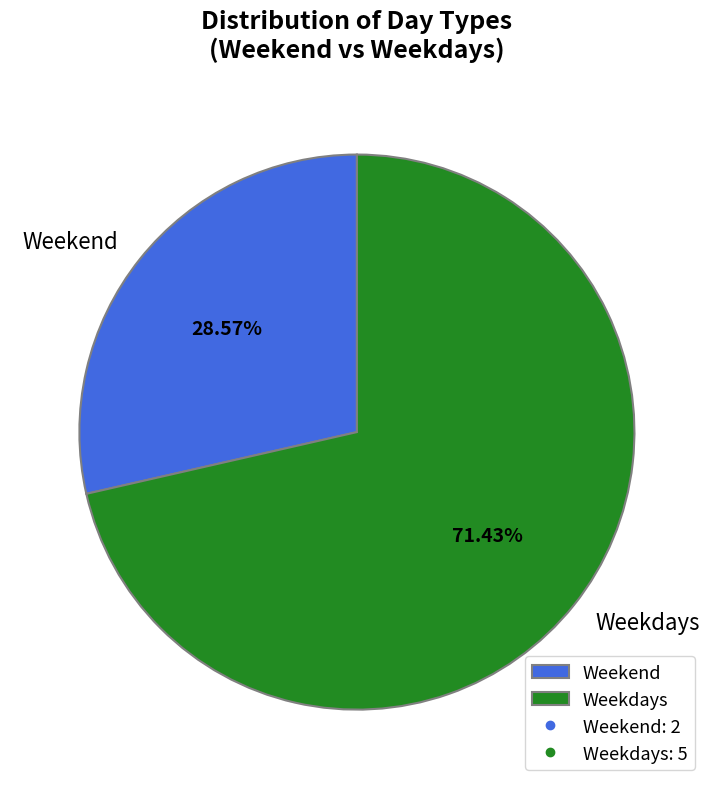

Which category has the smallest portion of the pie?

Weekend